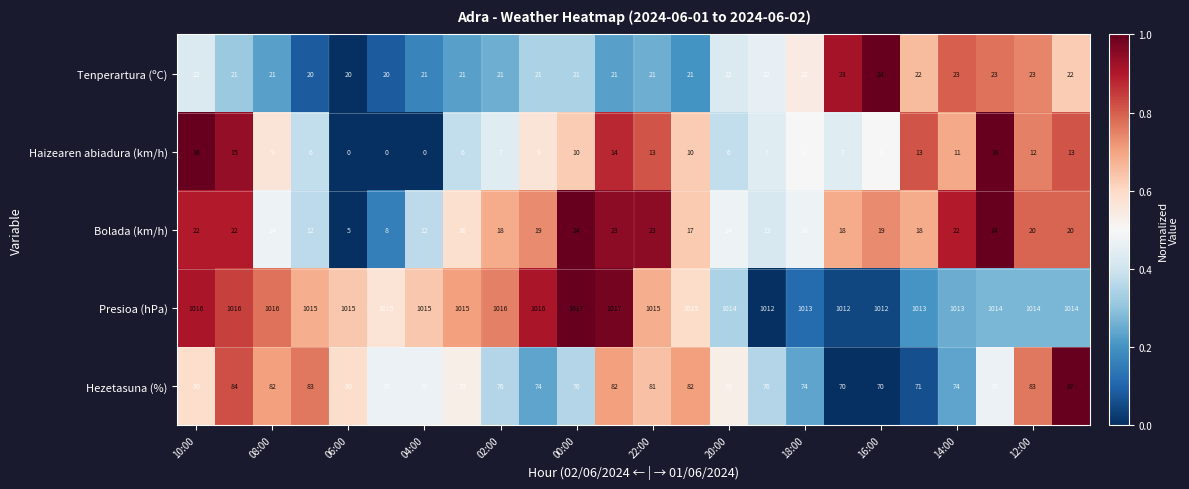

What is the sum of all Tenperartura (ºC) values?

518